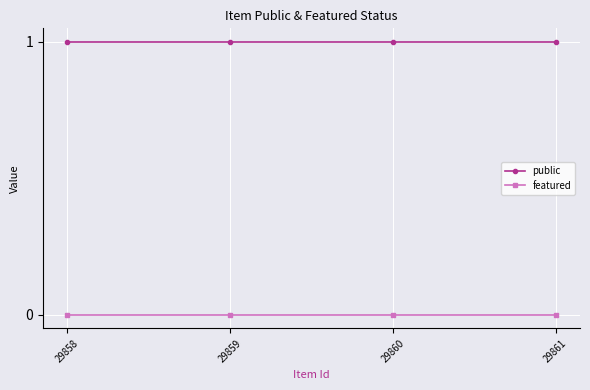

True or false: featured has more than 1 interior local peaks.

False